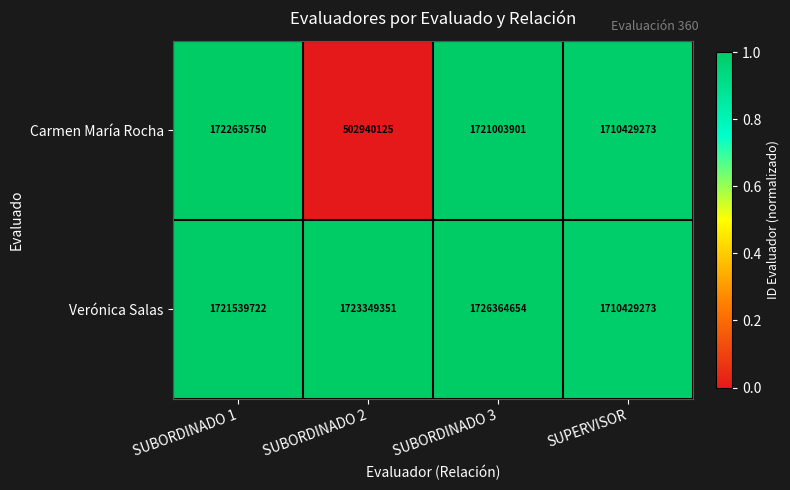

The Carmen María Rocha series shows 502940125 at SUBORDINADO 2. True or false?

True